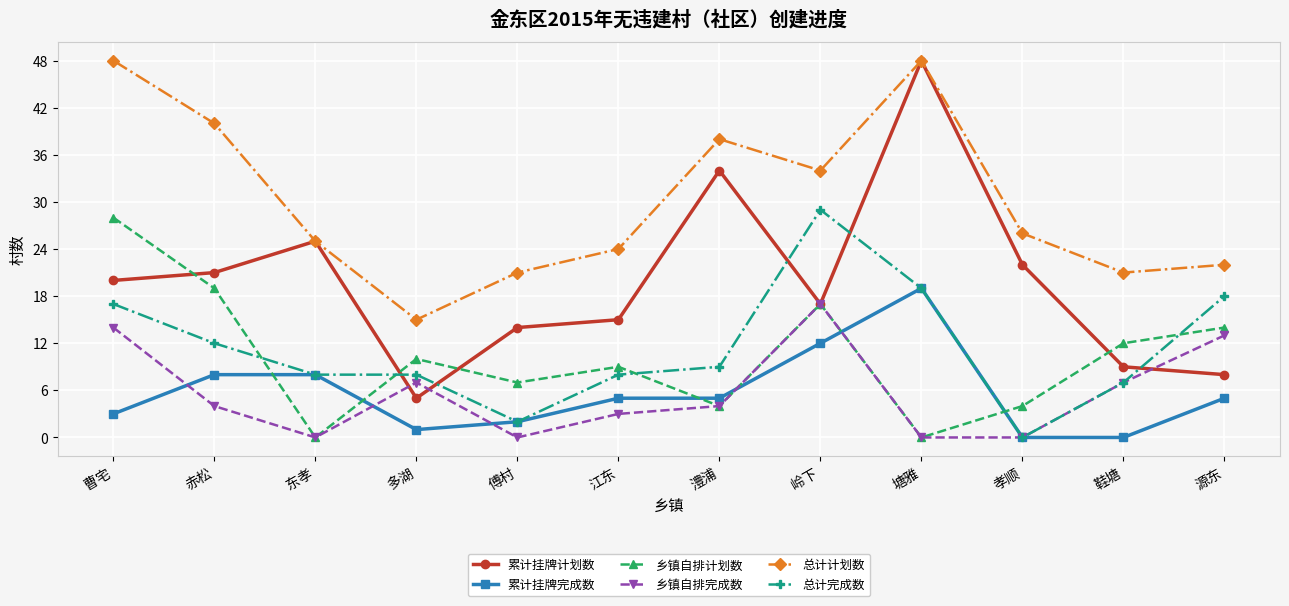

In 总计计划数, how many points are higher than both neighbors (excluding endpoints)?

2